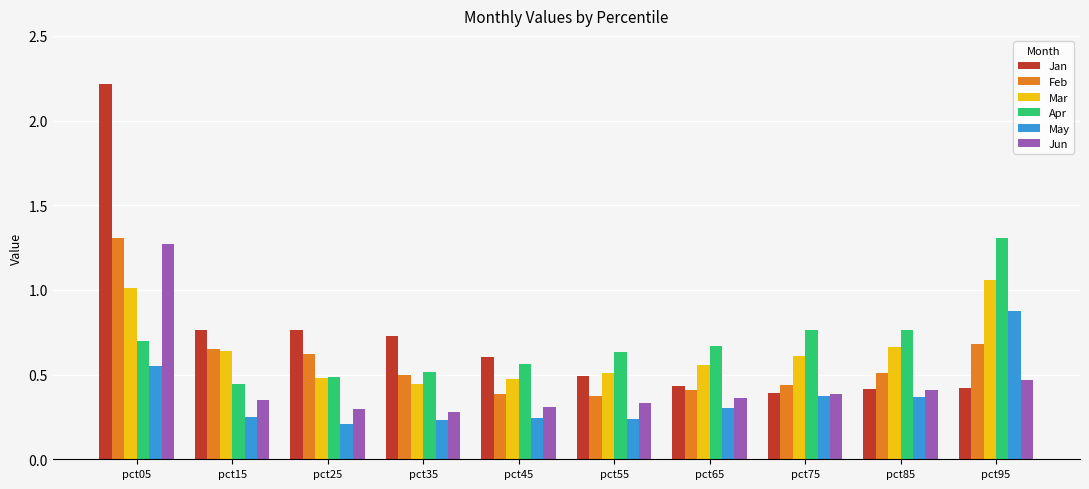

Which series has the widest spread of values?

Jan